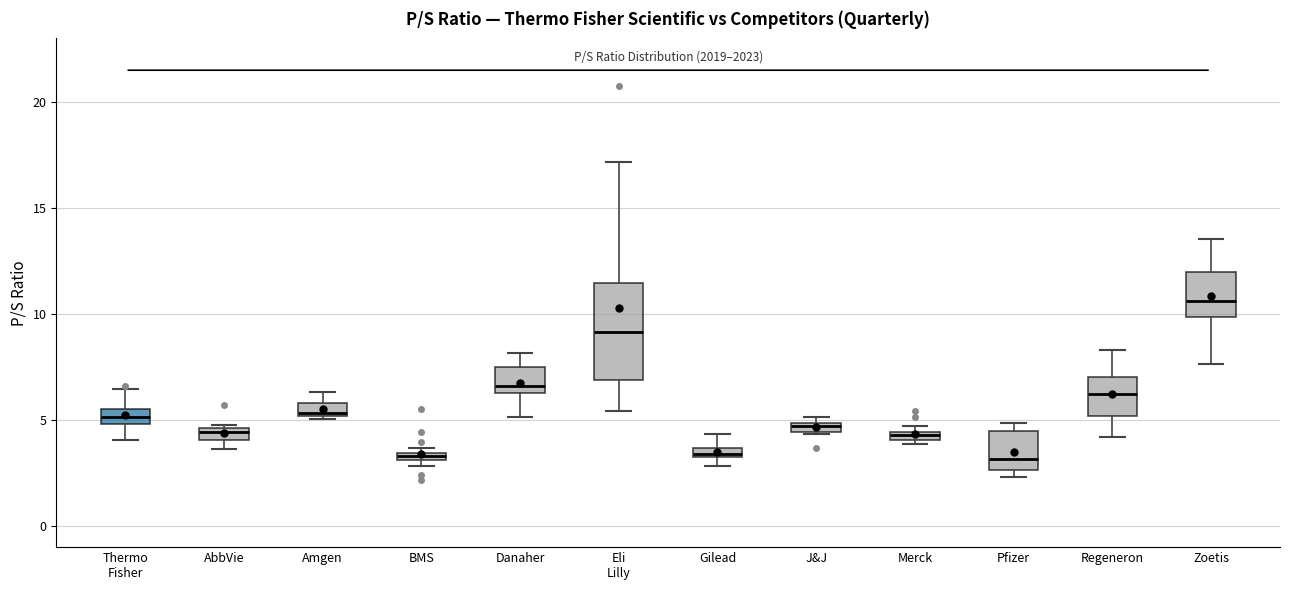

Where is the lower edge of the box for AbbVie on the y-axis? The values are not printed on the chart, so give them approximately, as read against the axis.

4.0